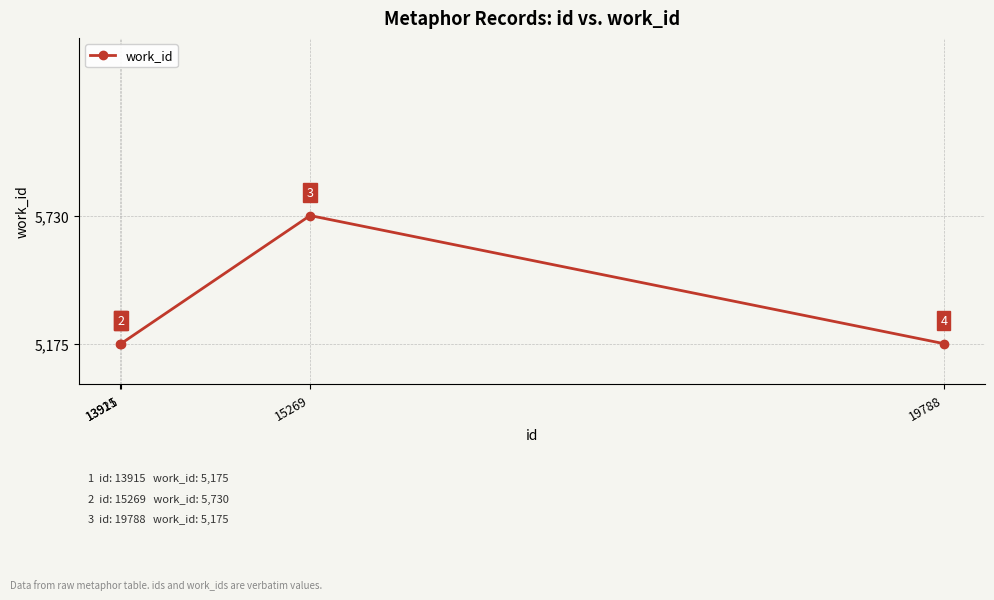

How many values are between 5175 and 5730?

4